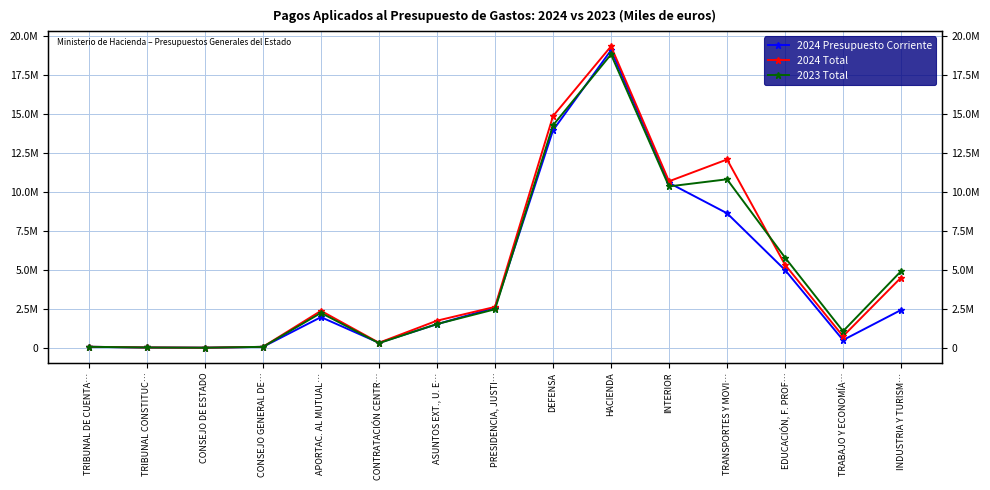

At which category does 2024 Presupuesto Corriente reach its first local peak?

APORTAC. AL MUTUAL…